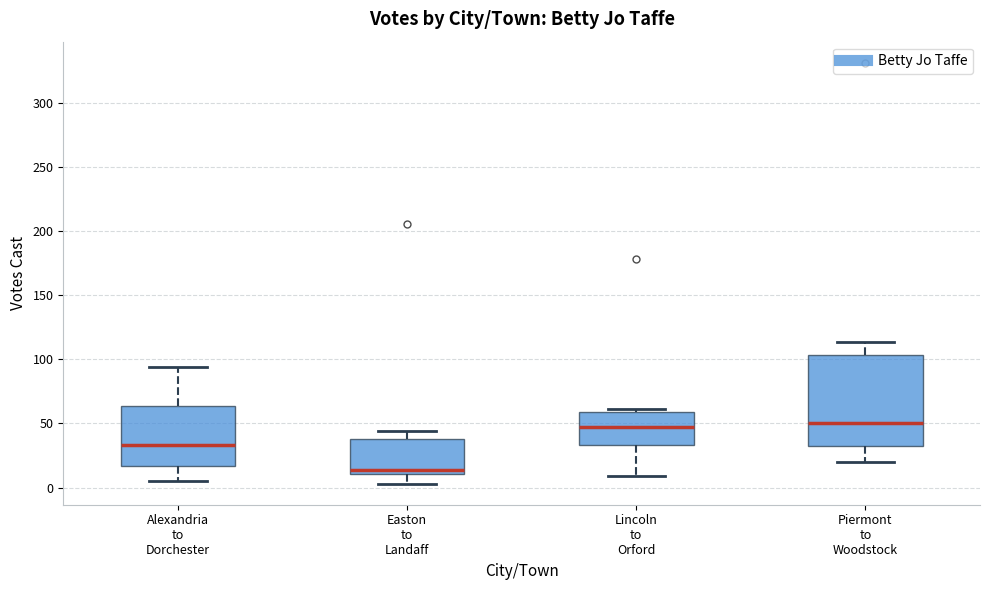

Reading left to right, read every box against the y-axis: the position of its median line, the range the box covers, and the ends of its whiskers. The values are not printed on the chart, so give them approximately, as read against the axis.

Alexandria to Dorchester: median 35, box 15 to 65, whiskers 5 to 95
Easton to Landaff: median 15, box 10 to 40, whiskers 5 to 45
Lincoln to Orford: median 45, box 35 to 60, whiskers 10 to 60 (just above the box's upper edge)
Piermont to Woodstock: median 50, box 35 to 105, whiskers 20 to 115